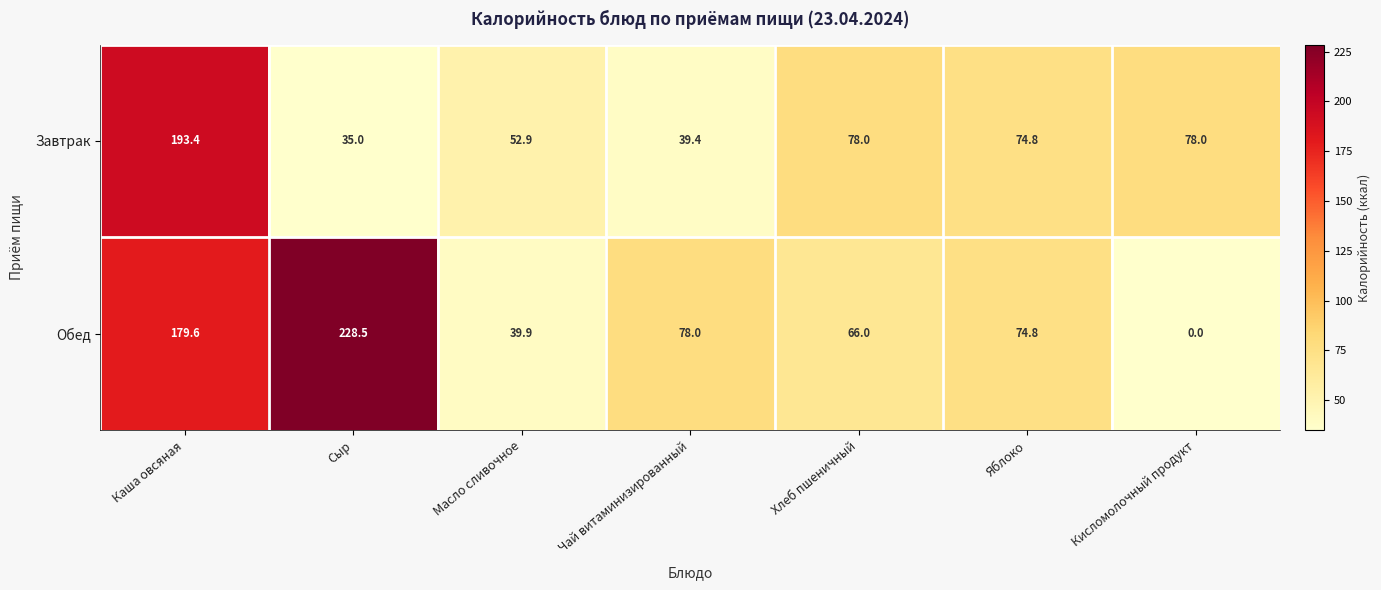

How many series are shown in this chart?

2